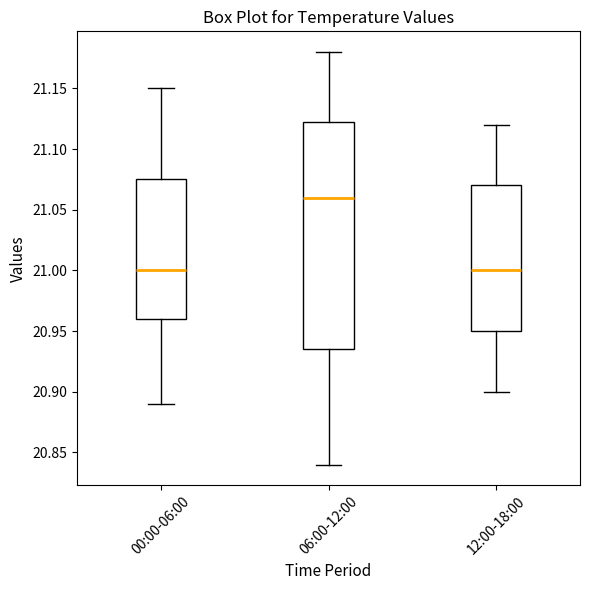

Reading left to right, read every box against the y-axis: the position of its median line, the range the box covers, and the ends of its whiskers. The values are not printed on the chart, so give them approximately, as read against the axis.

00:00-06:00: median 21.000, box 20.960 to 21.075, whiskers 20.890 to 21.150
06:00-12:00: median 21.060, box 20.935 to 21.125, whiskers 20.840 to 21.180
12:00-18:00: median 21.000, box 20.950 to 21.070, whiskers 20.900 to 21.120